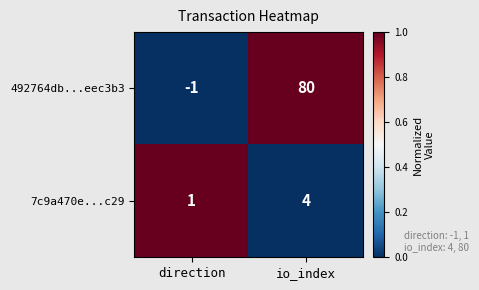

Reading left to right, extract all data points from this chart.

492764db...eec3b3: direction=-1	io_index=80
7c9a470e...c29: direction=1	io_index=4